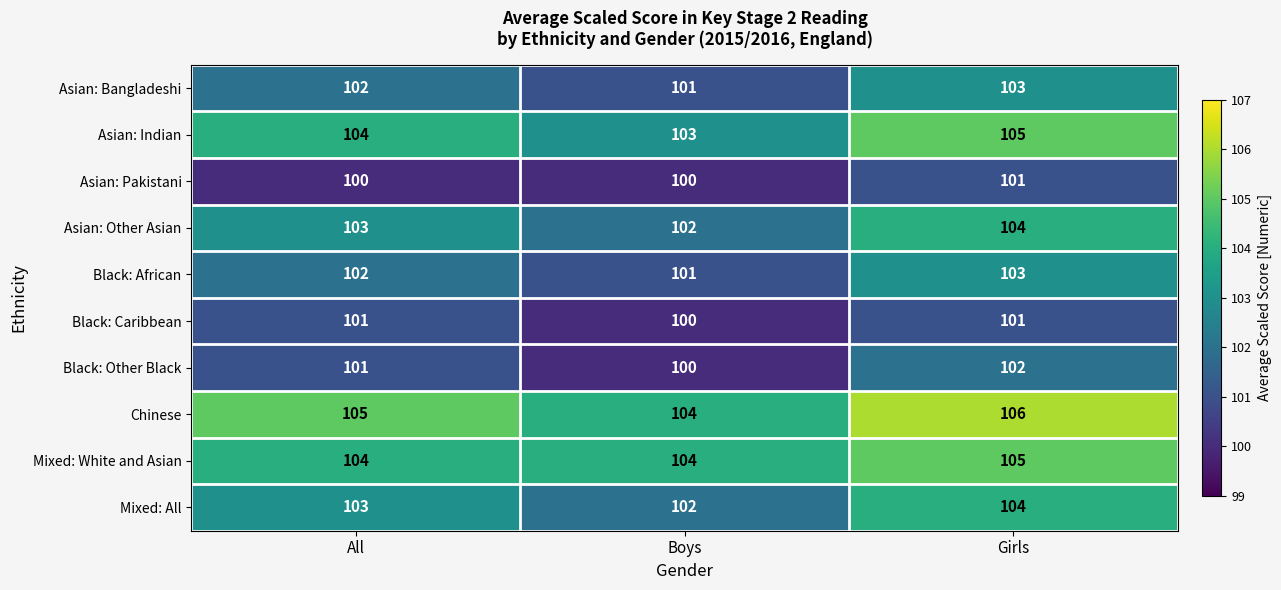

What is the maximum value shown in the chart?

106